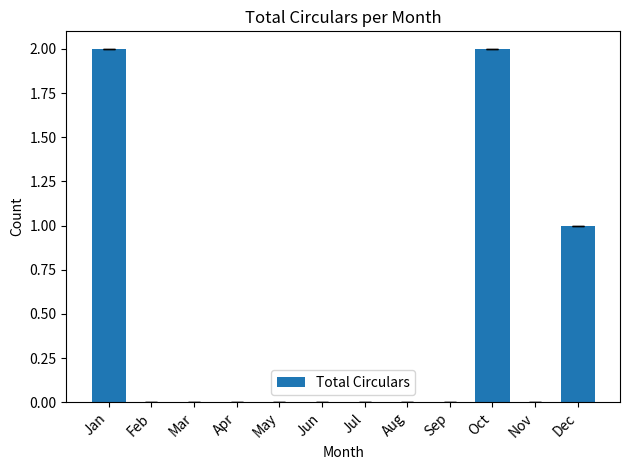

What is the sum of all values?

5